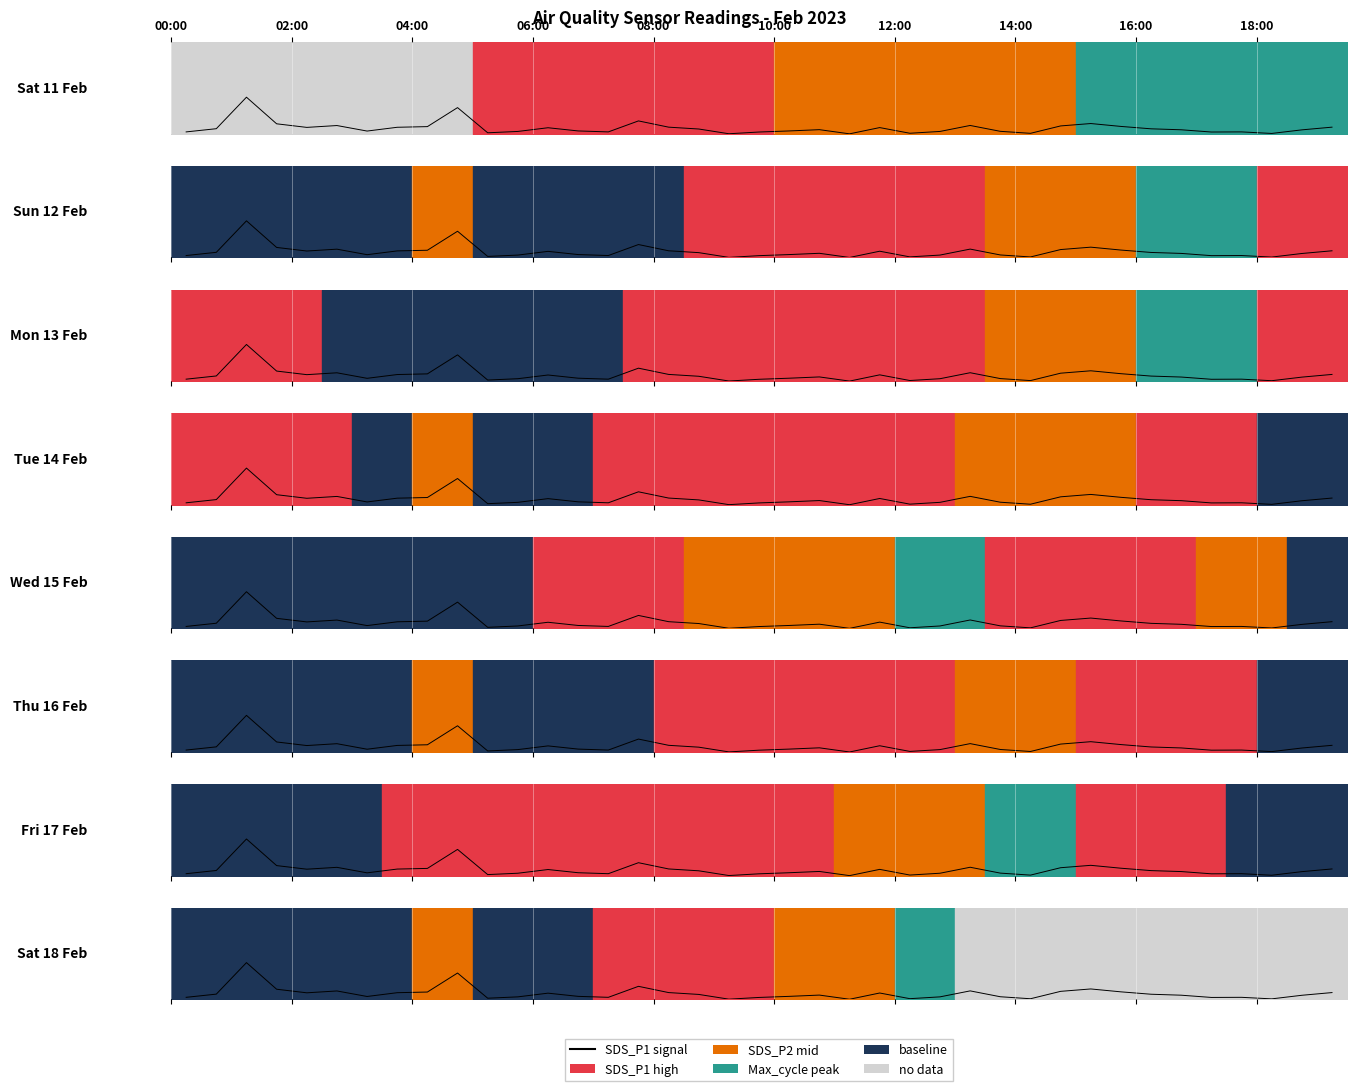

Count the number of values greater than 0.

38